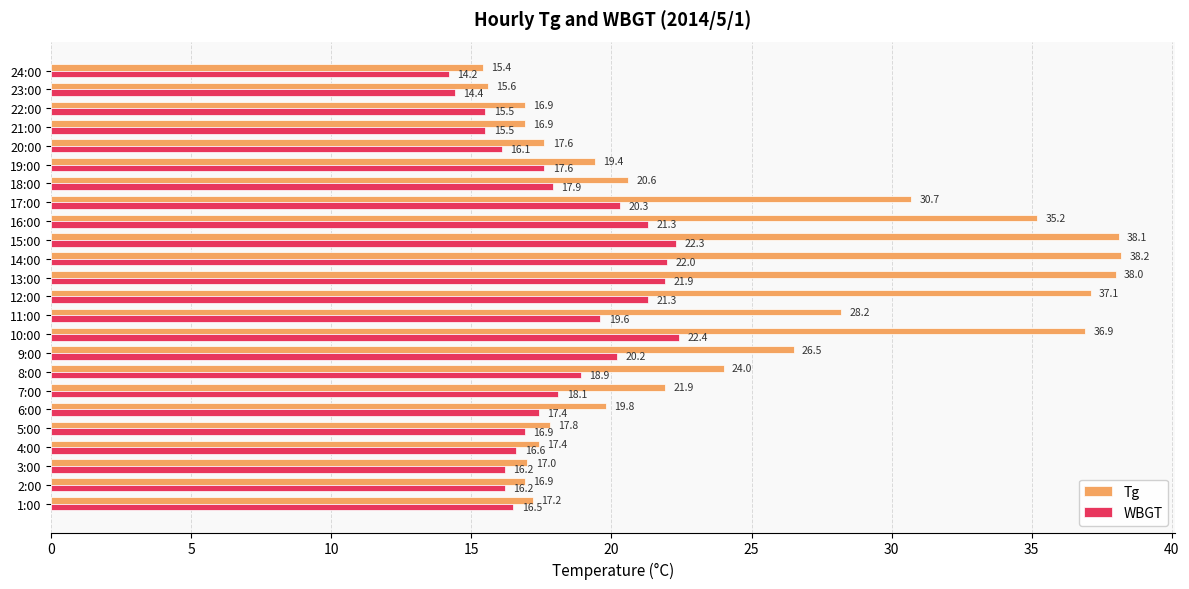

What value does the WBGT series have at 1:00?

16.5